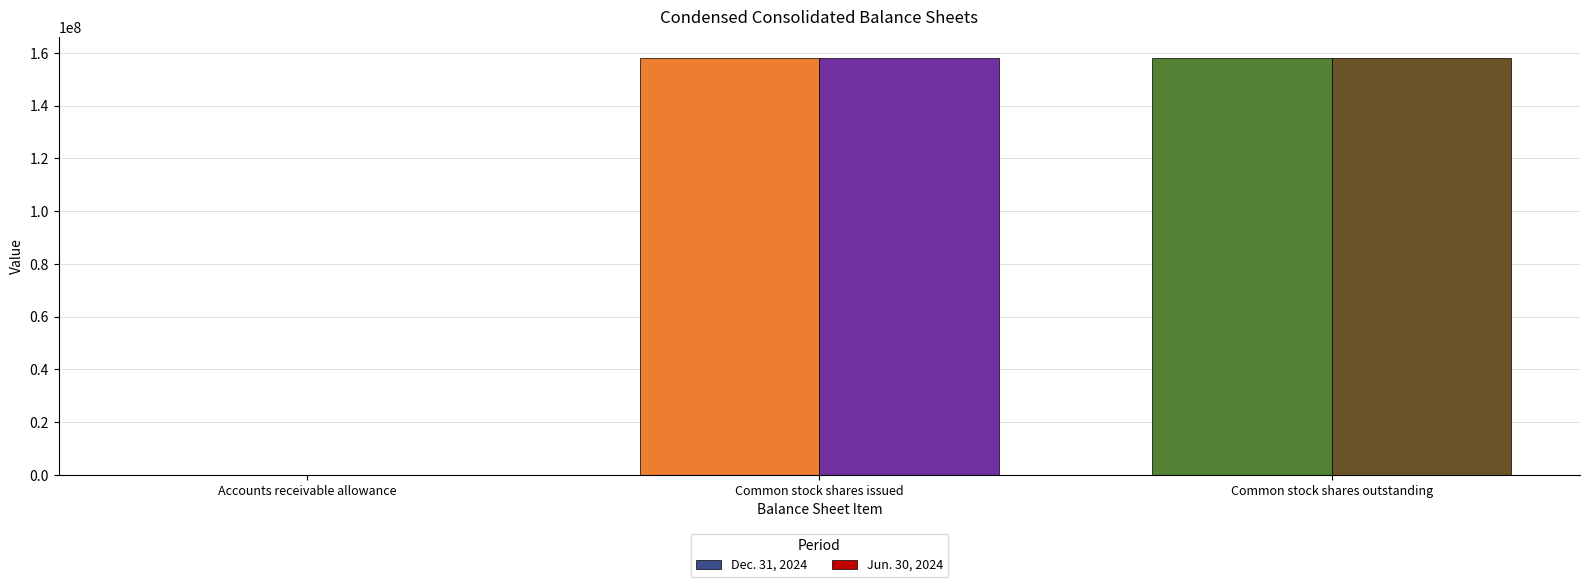

Is the value of Dec. 31, 2024 at Accounts receivable allowance greater than the value of Jun. 30, 2024 at Common stock shares outstanding?

No